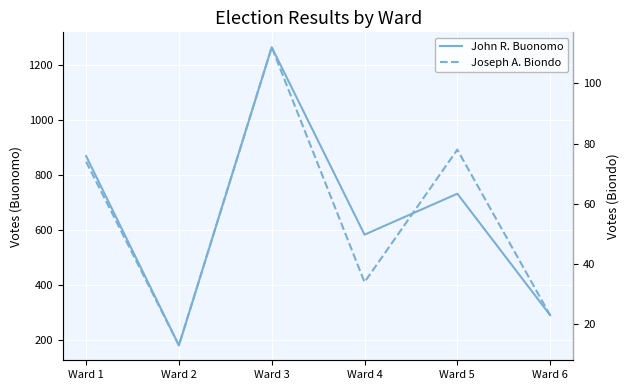

Reading left to right, list all the values displayed in this chart.

John R. Buonomo: Ward 1=868	Ward 2=179	Ward 3=1264	Ward 4=582	Ward 5=731	Ward 6=289
Joseph A. Biondo: Ward 1=74	Ward 2=13	Ward 3=112	Ward 4=34	Ward 5=78	Ward 6=23